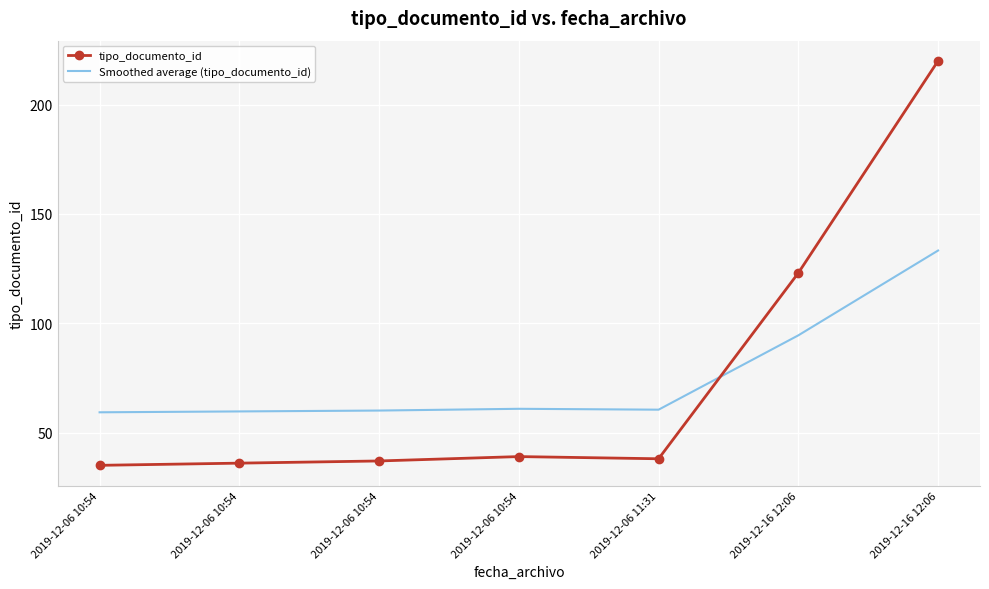

At how many categories does at least one series exceed 66?

2